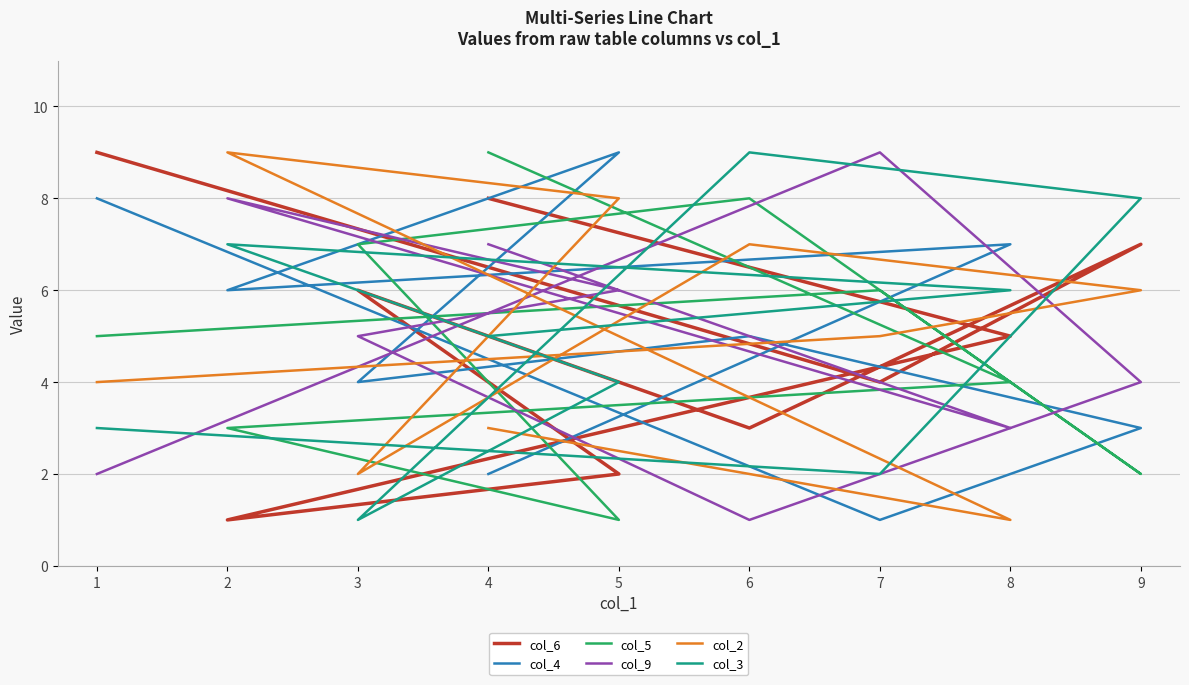

At which category does col_3 reach its first local valley?

3